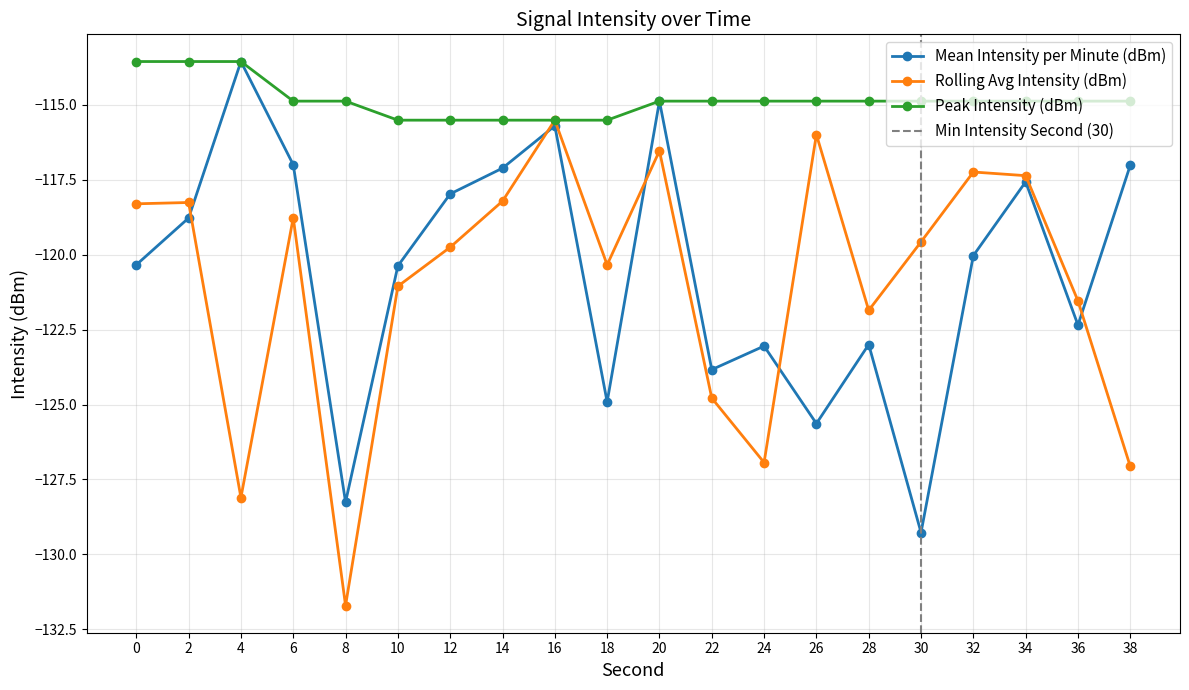

What is the value of the Peak Intensity (dBm) point at the 12th from the left?

-114.9